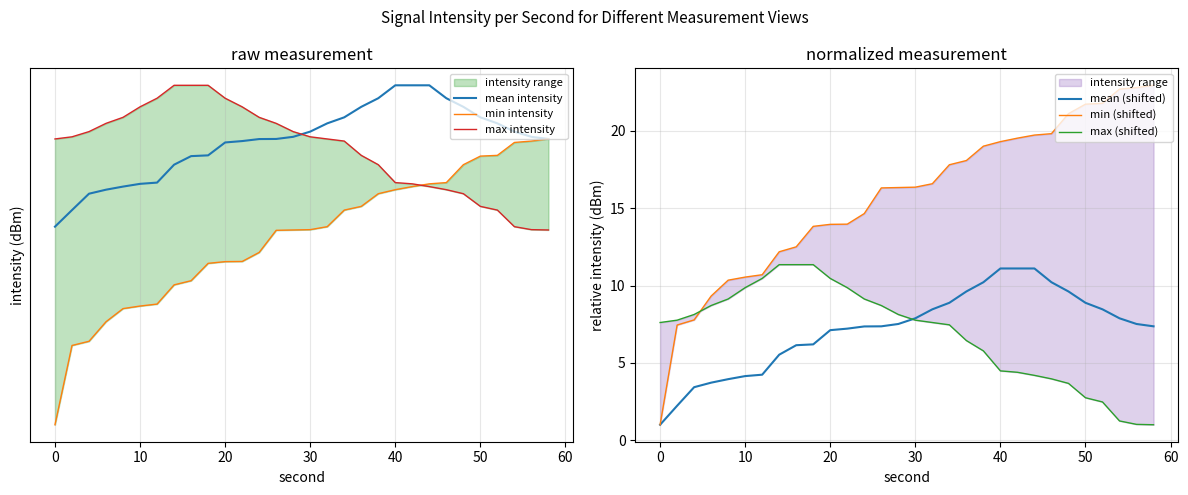

What is the maximum value for mean (shifted)?

11.1